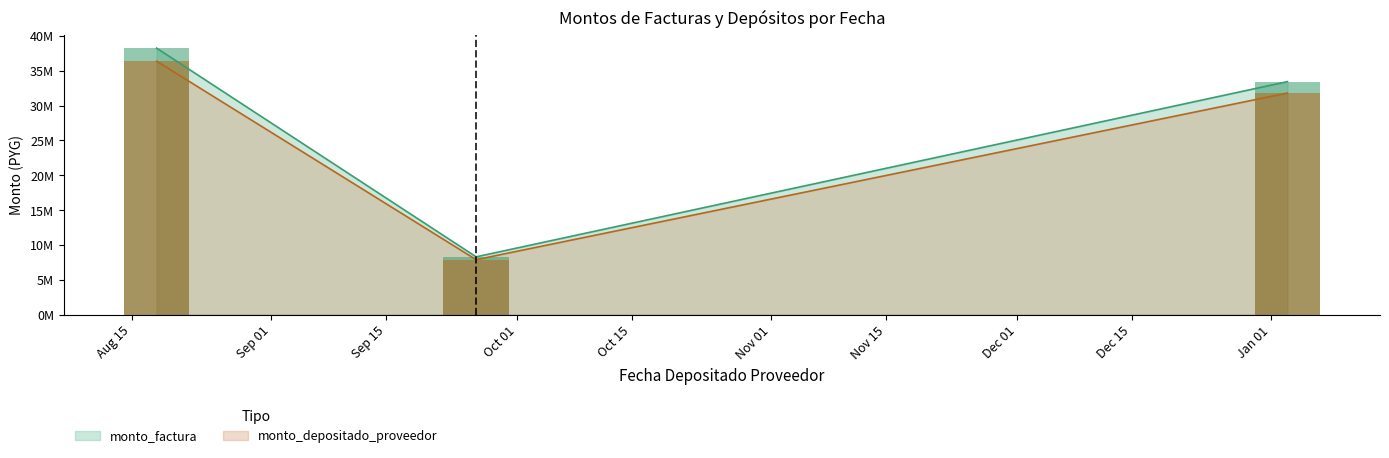

At which category is the sum across all series the highest?

2016-08-18